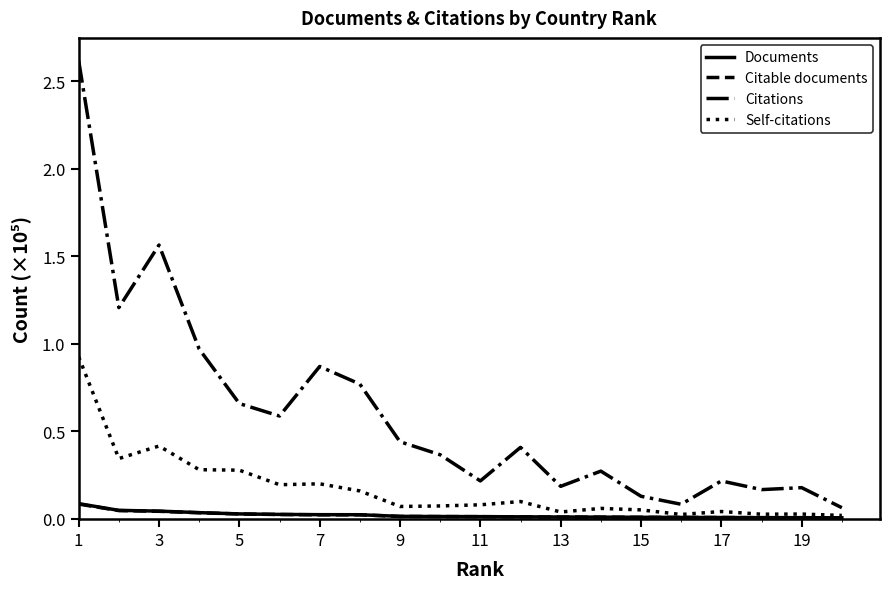

How many lines are shown in the chart?

4